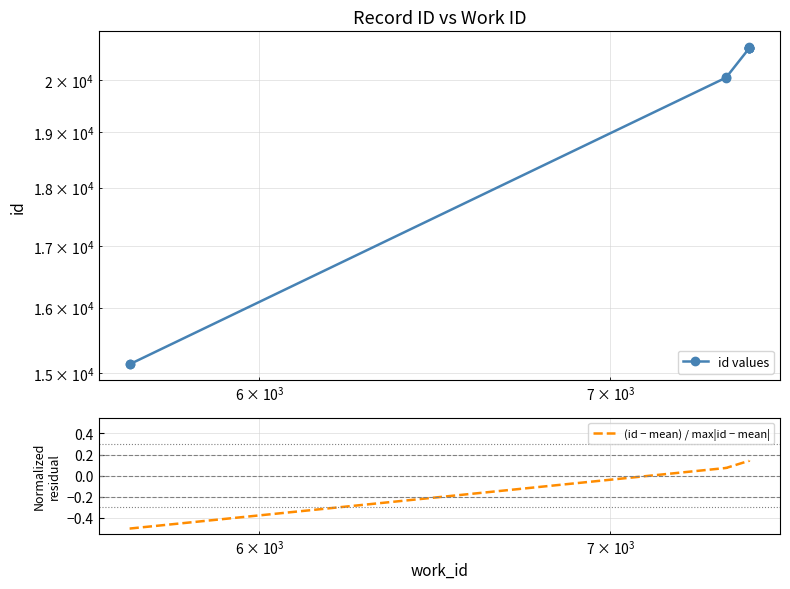

Which series has the widest spread of values?

id values